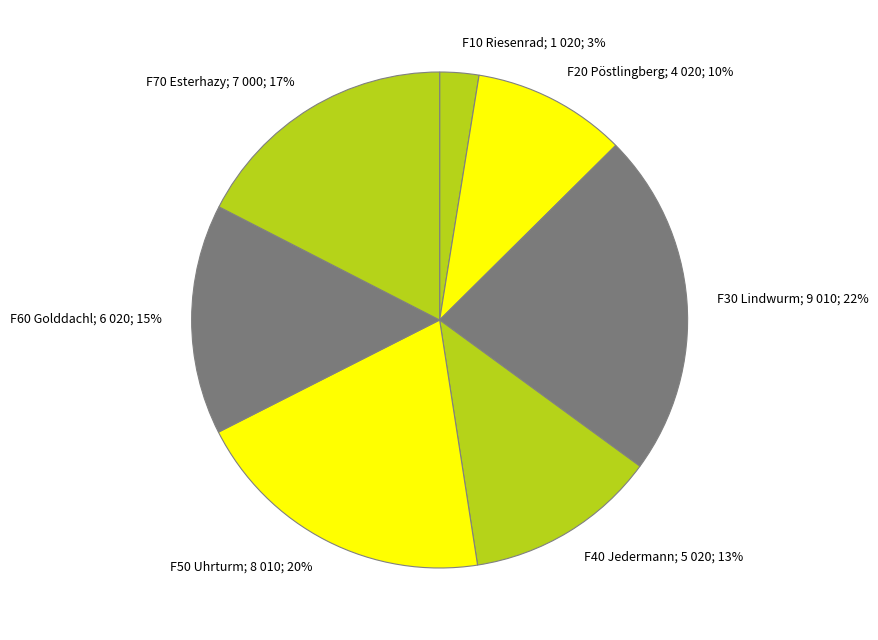

To the nearest percent, what percentage of the pie is F50 Uhrturm?

20%